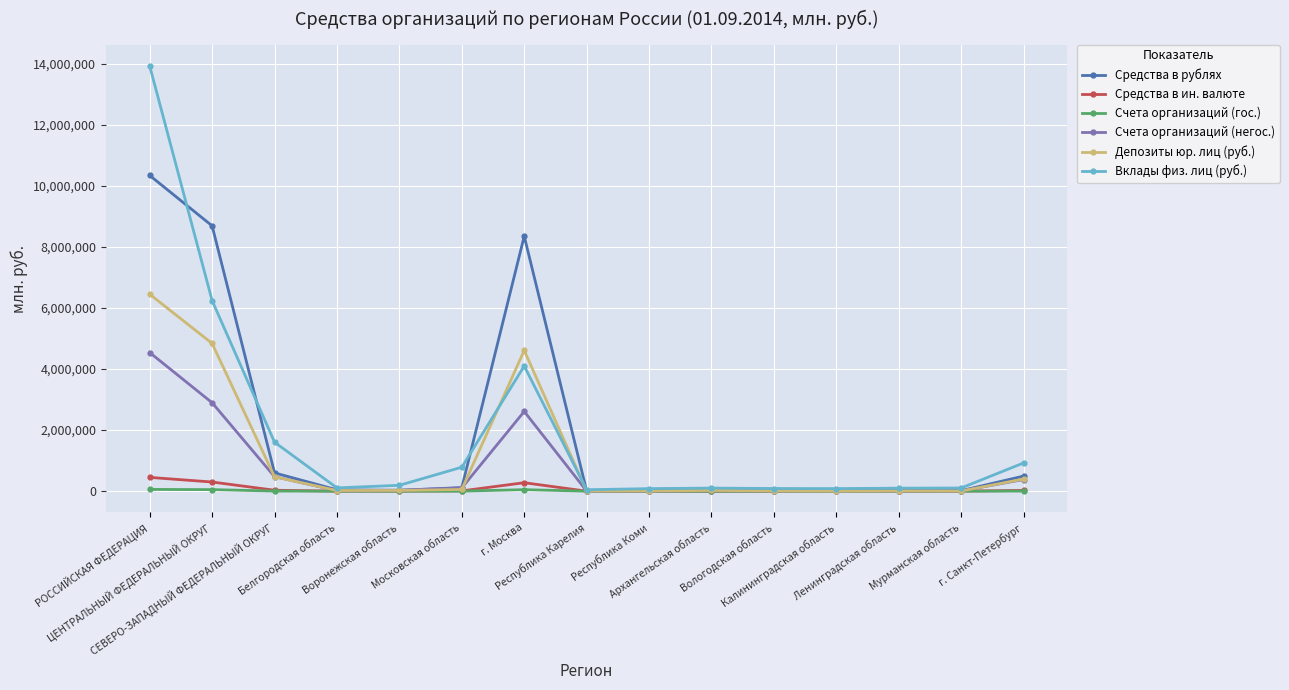

Does the chart display data point markers on the line(s)?

Yes